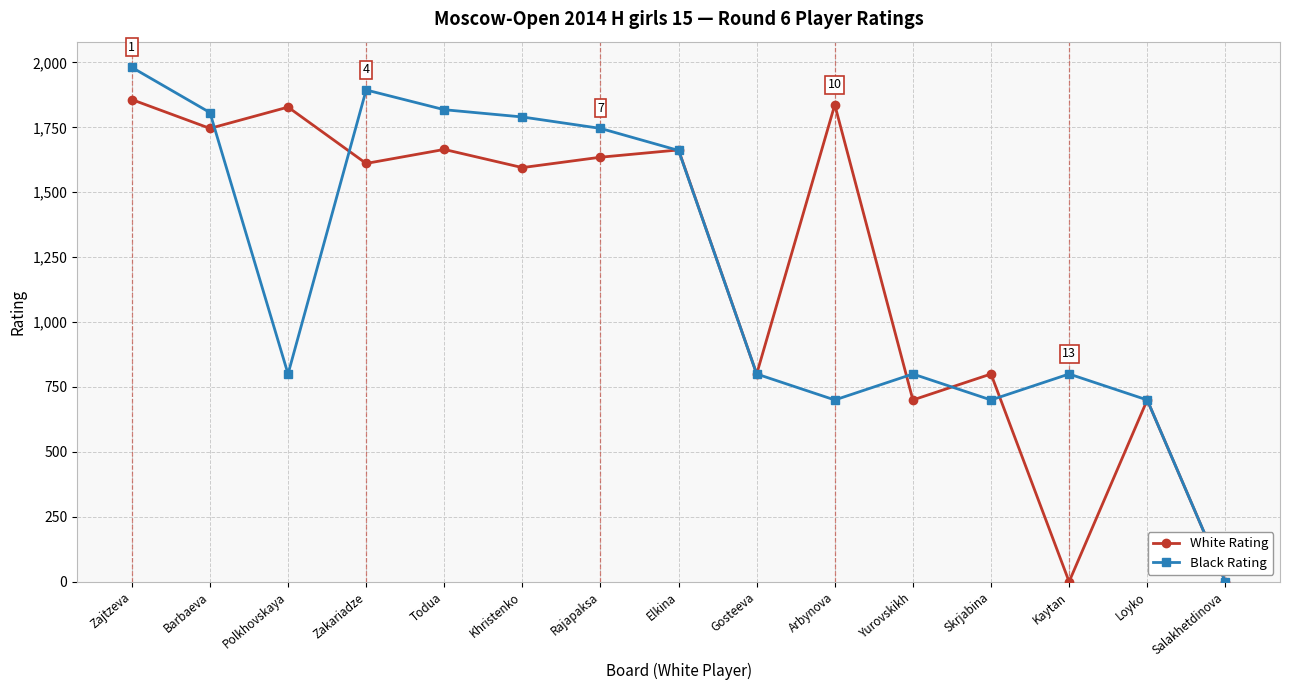

At which category is the sum across all series the highest?

Zajtzeva